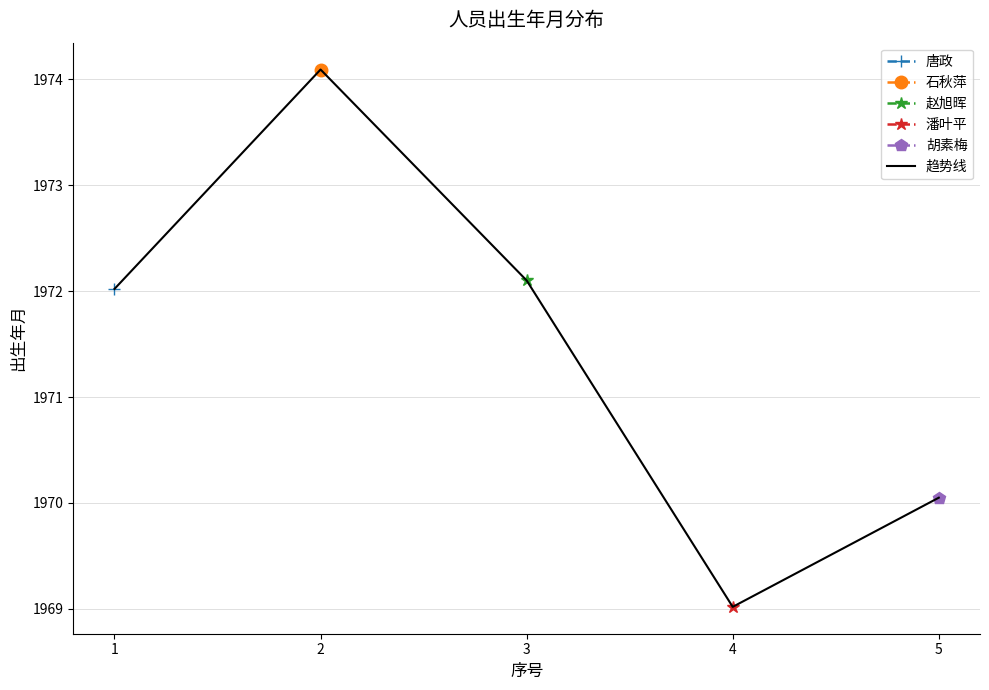

How many lines are shown in the chart?

1